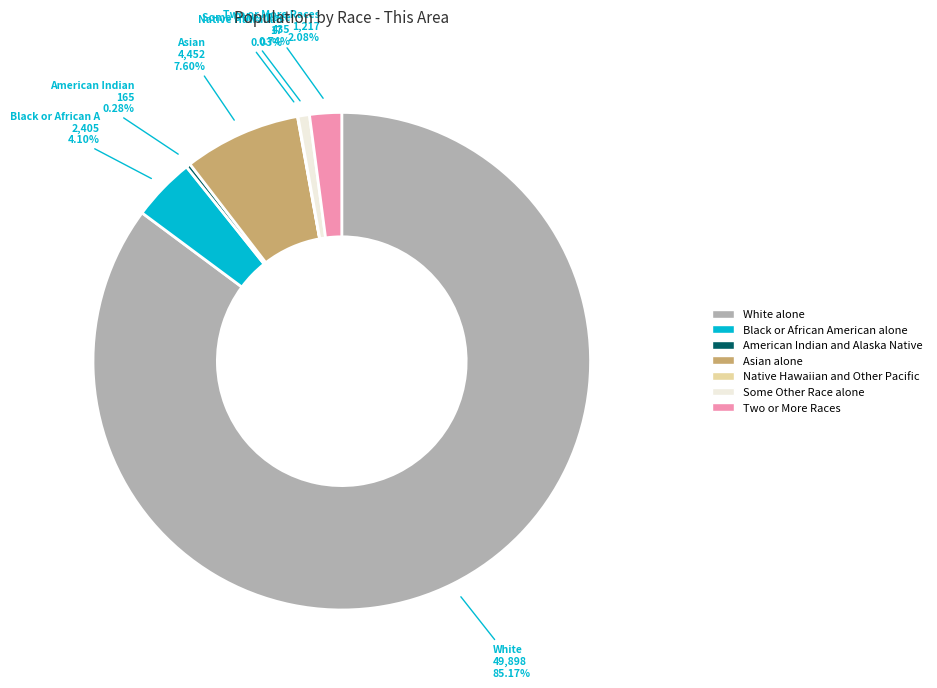

Is it true that American Indian and Alaska Native is 0% of the pie?

True